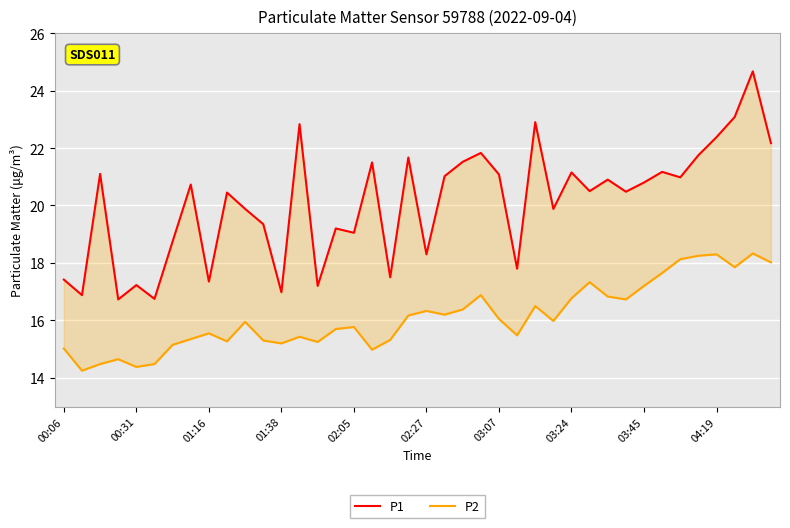

Reading left to right, list all the values displayed in this chart.

P1: 17.4	16.9	21.1	16.7	17.2	16.8	18.8	20.7	17.4	20.4	19.9	19.4	17.0	22.8	17.2	19.2	19.1	21.5	17.5	21.7	18.3	21.0	21.5	21.8	21.1	17.8	22.9	19.9	21.1	20.5	20.9	20.5	20.8	21.2	21.0	21.8	22.4	23.1	24.7	22.2
P2: 15.0	14.2	14.5	14.7	14.4	14.5	15.2	15.3	15.6	15.3	15.9	15.3	15.2	15.4	15.2	15.7	15.8	15.0	15.3	16.2	16.3	16.2	16.4	16.9	16.1	15.5	16.5	16.0	16.8	17.3	16.8	16.7	17.2	17.6	18.1	18.2	18.3	17.9	18.3	18.0